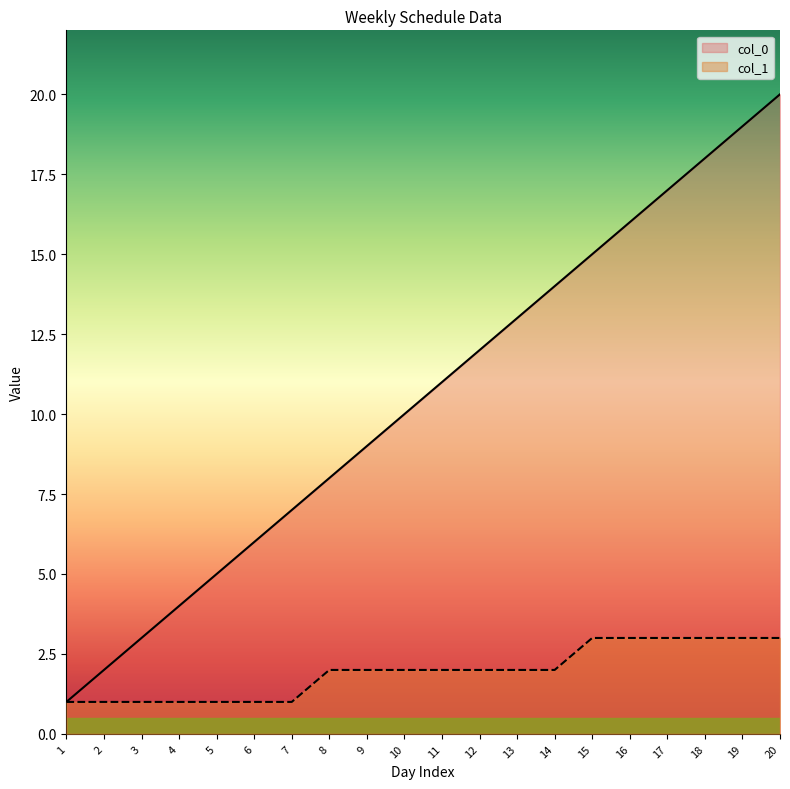

The value of col_0 at 15 is 15. True or false?

True